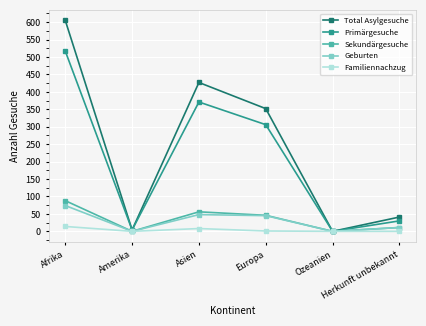

How many distinct data groups are displayed?

5